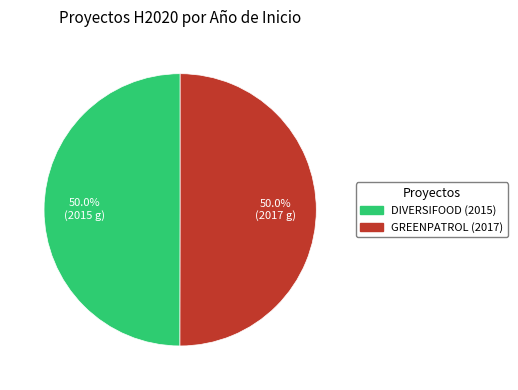

Do GREENPATROL (2017) and DIVERSIFOOD (2015) together represent more than half of the pie?

Yes